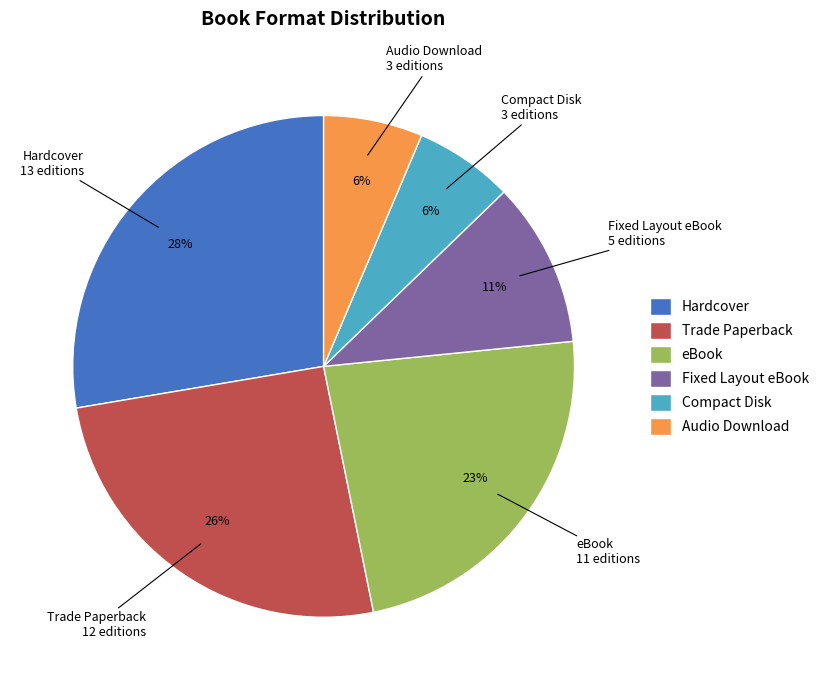

What percentage is the Compact Disk slice, to the nearest percent?

6%